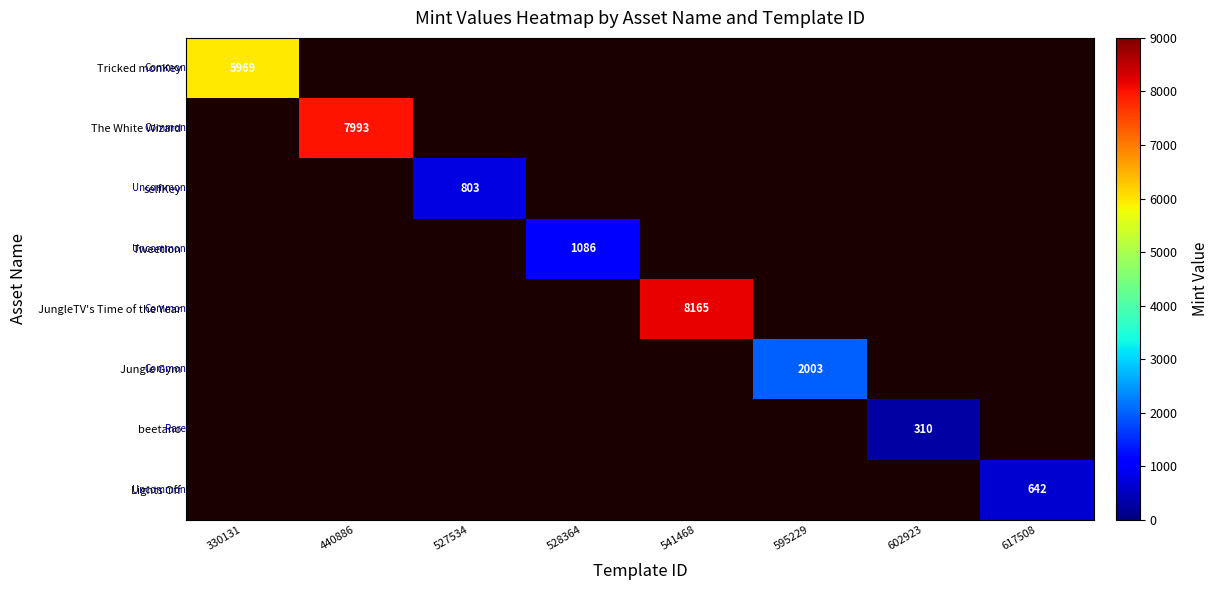

The value of selfKey at 527534 is 1110. True or false?

False